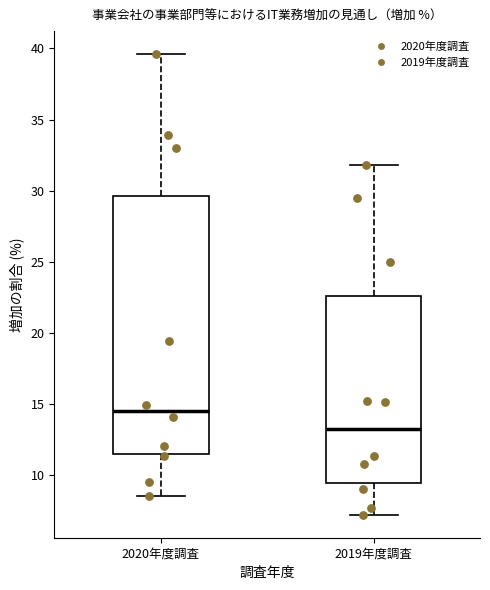

Reading left to right, transcribe this box plot: for each box, give where its median line is, the range the box spans, and where its two whiskers end, as read against the y-axis. The values are not printed on the chart, so give them approximately, as read against the axis.

2020年度調査: median 14.5, box 11.5 to 29.5, whiskers 8.5 to 39.5
2019年度調査: median 13.0, box 9.5 to 22.5, whiskers 7.0 to 32.0